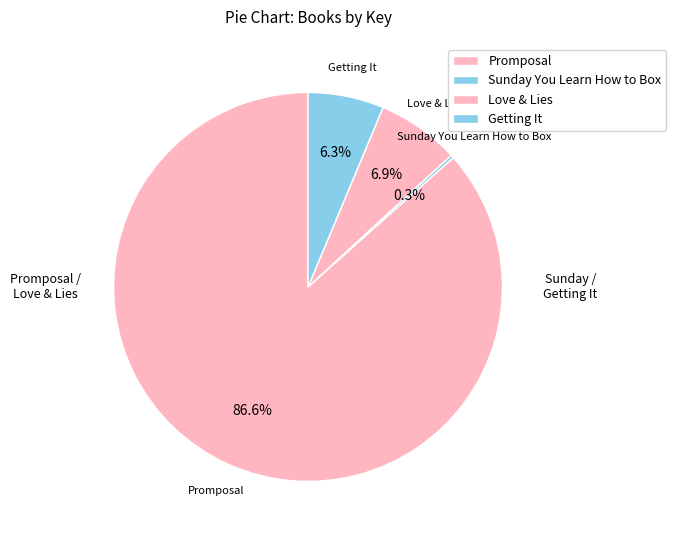

To the nearest percent, what is the difference between the Getting It and Sunday You Learn How to Box slice percentages?

6%